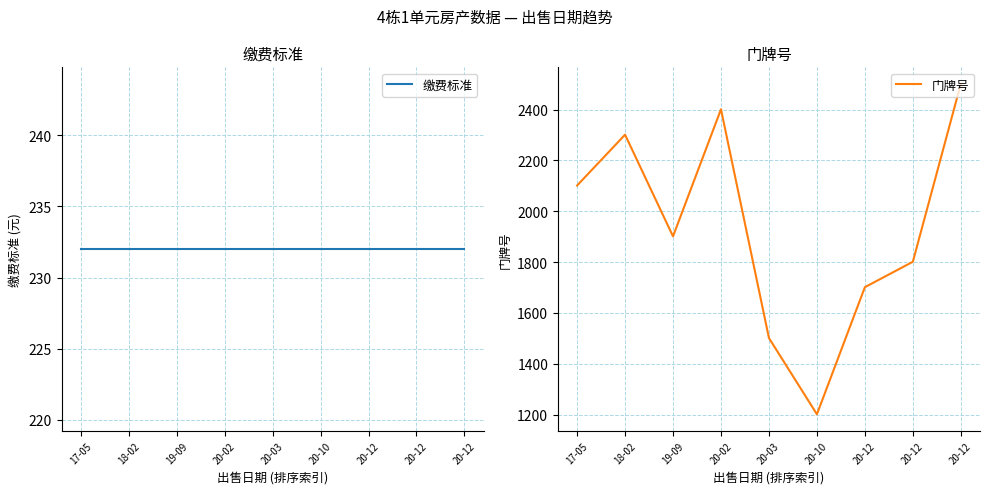

Does the chart have visible grid lines?

Yes